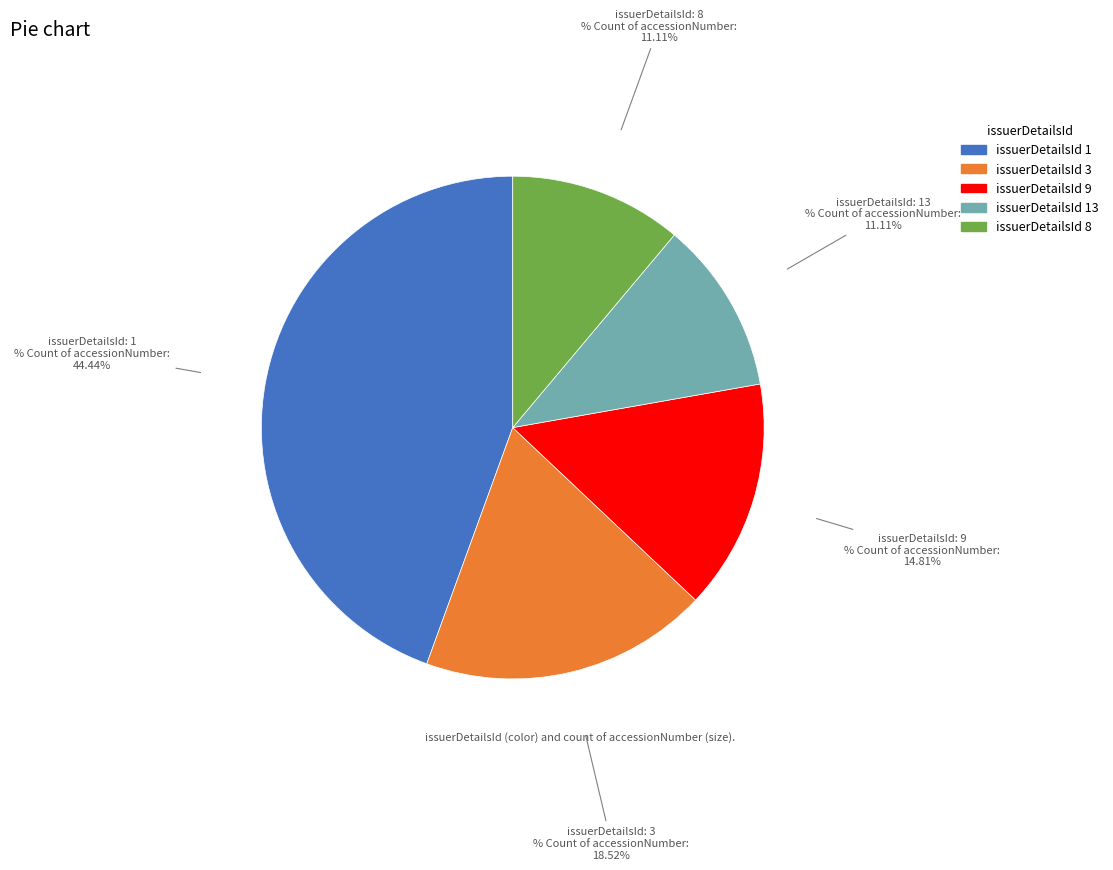

What percentage is the 4 slice, to the nearest percent?

15%